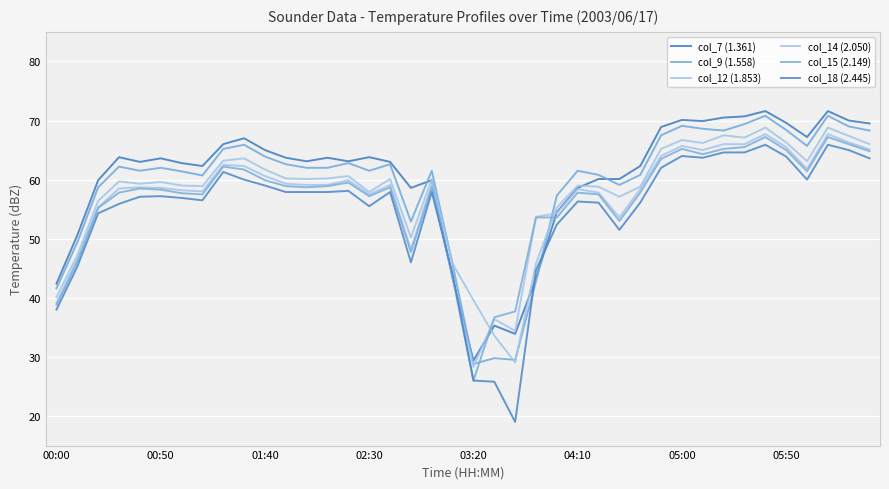

What are all the series names shown in the legend?

col_7 (1.361), col_9 (1.558), col_12 (1.853), col_14 (2.050), col_15 (2.149), col_18 (2.445)